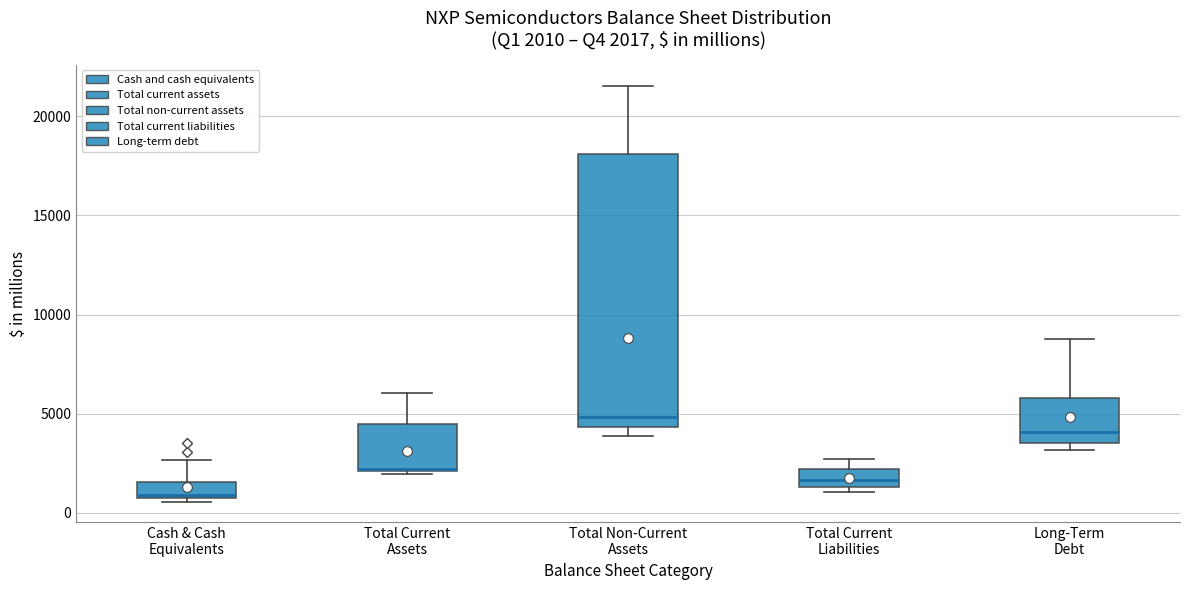

Comparing the boxes themselves (not the whiskers), which one is the tallest?

Total Non-Current Assets